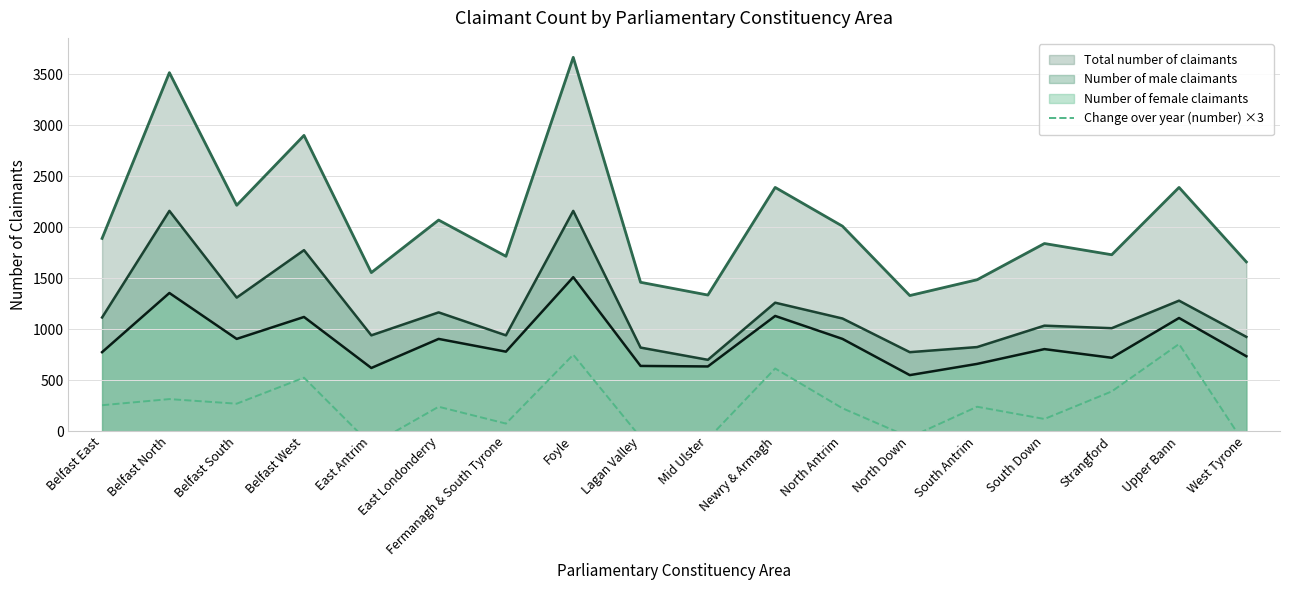

True or false: Number of male claimants and Total number of claimants cross at least once.

False